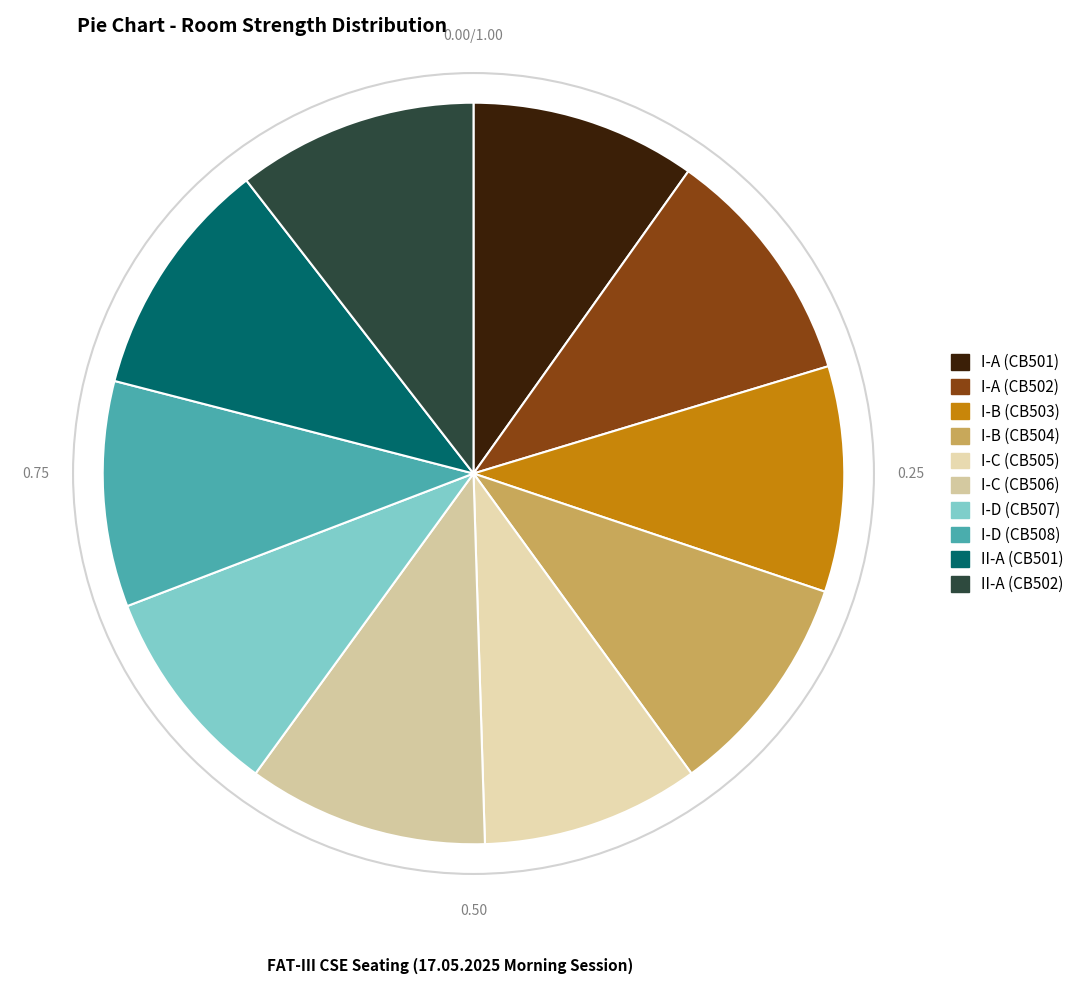

Does any single category account for the majority?

No